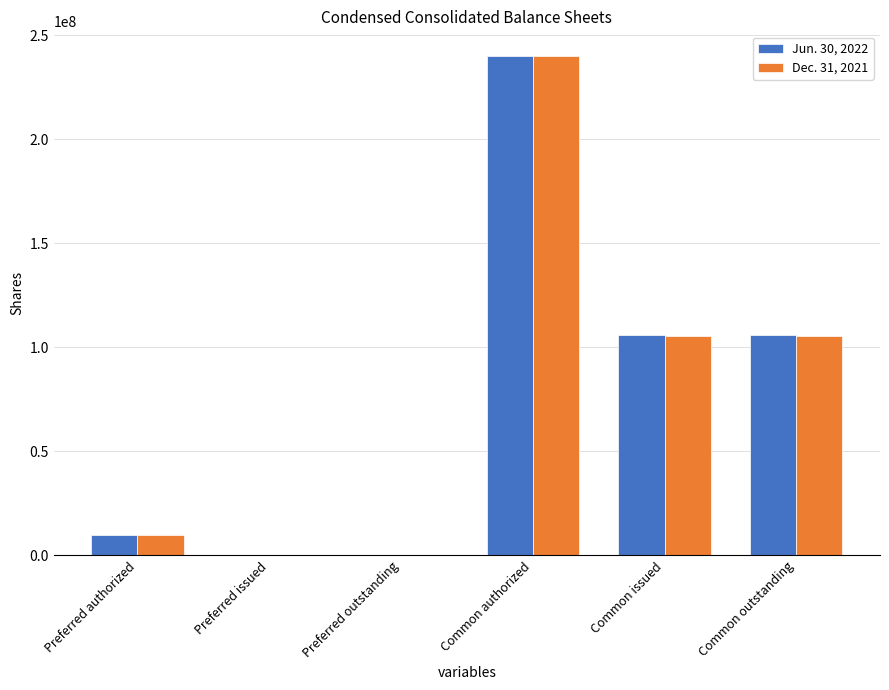

What is the sum of all Dec. 31, 2021 values?

461000890